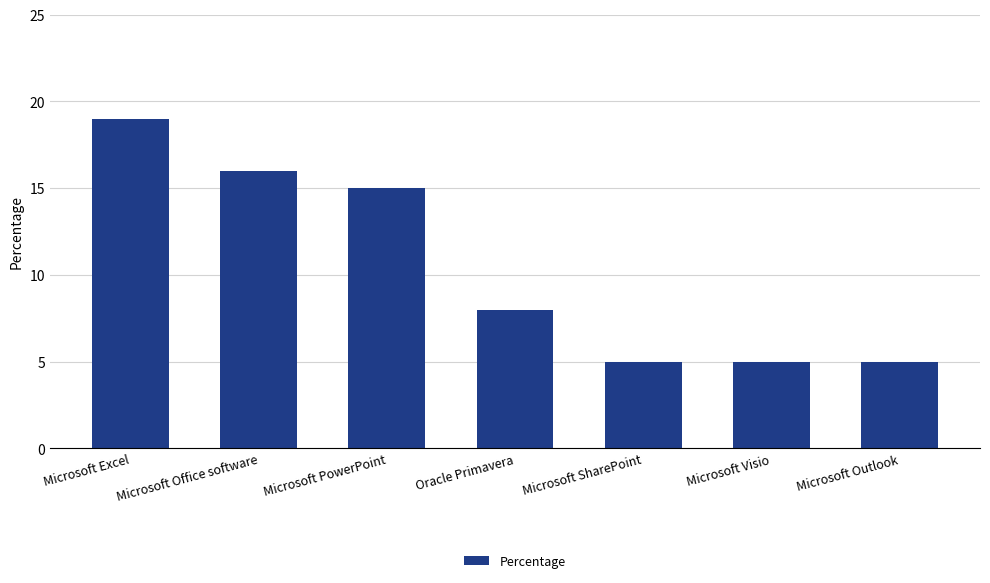

Reading left to right, transcribe all the data shown in this chart.

19	16	15	8	5	5	5